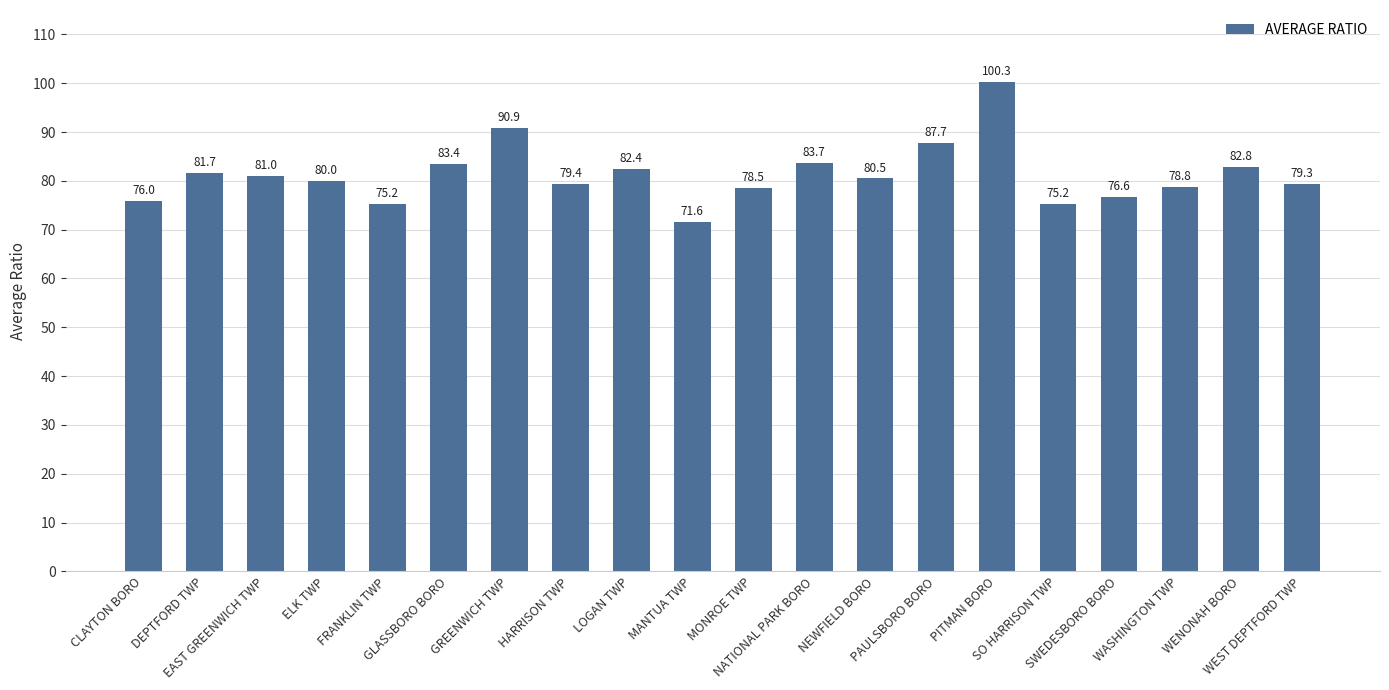

Which has a higher value, PAULSBORO BORO or GLASSBORO BORO?

PAULSBORO BORO